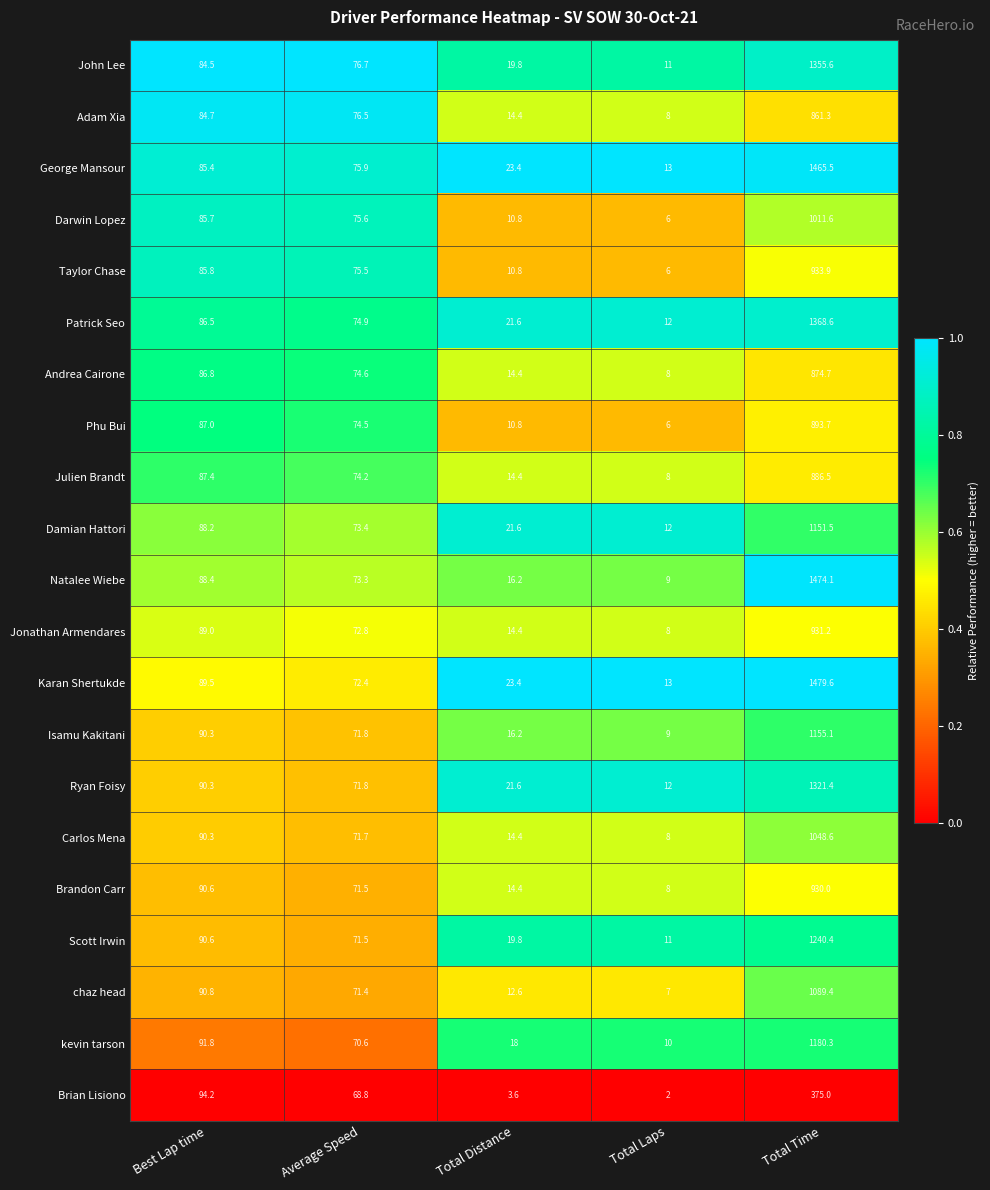

What is the difference between the highest and lowest values at Total Distance?

19.8